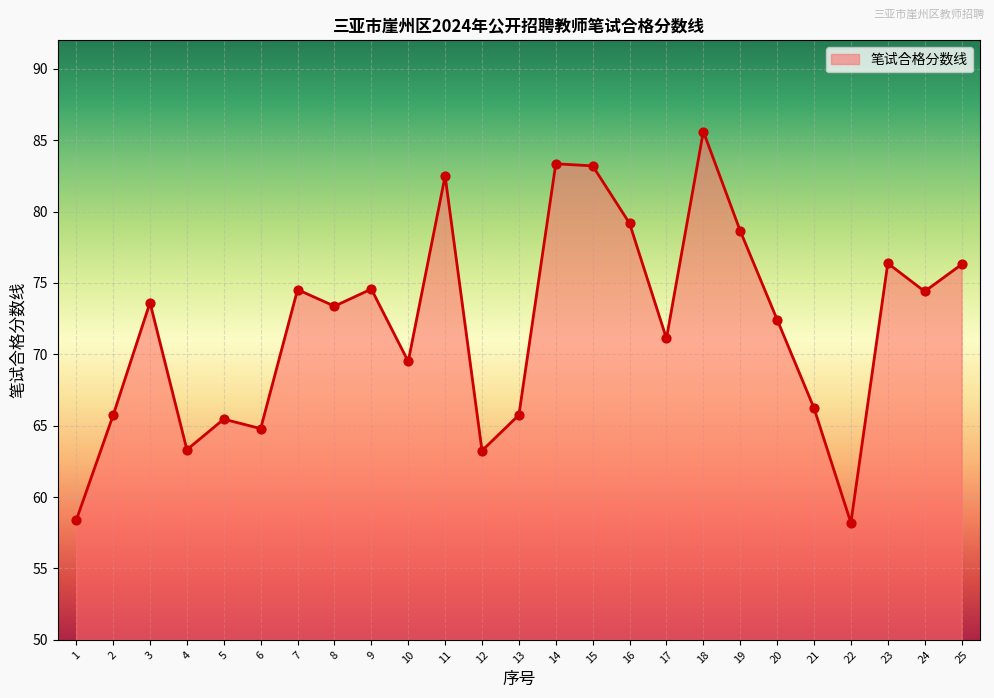

Which has a higher value, 1 or 19?

19